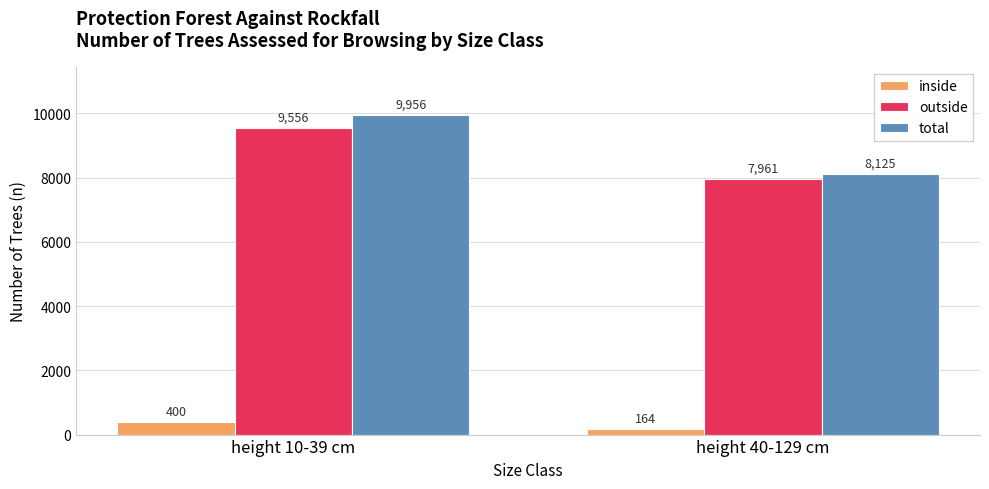

Is it true that outside equals 9556 at height 10-39 cm?

True